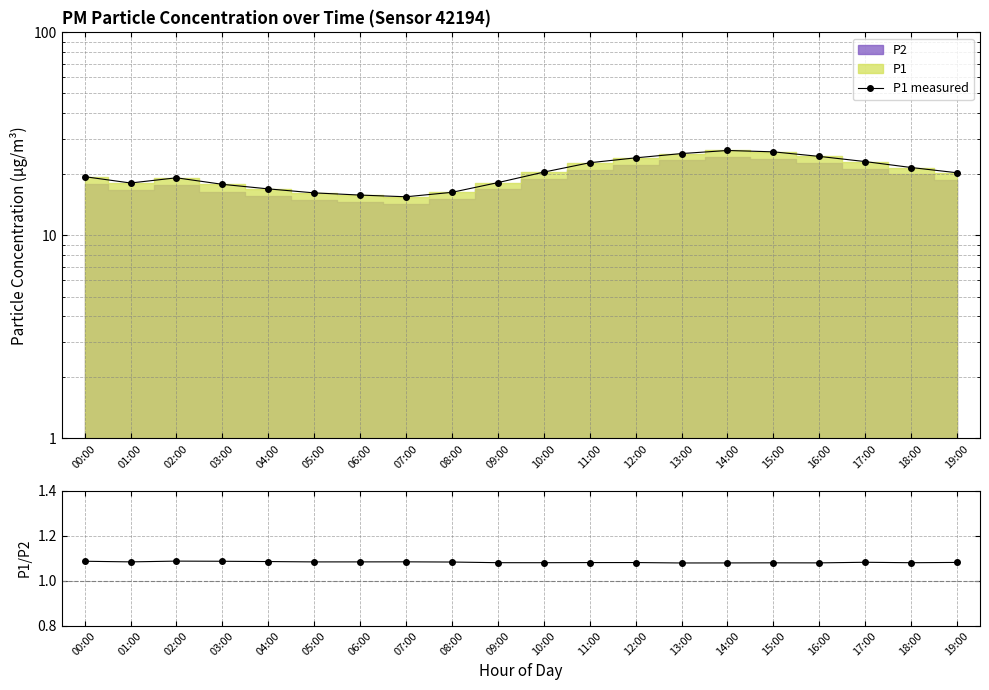

Which series has the largest total across all categories?

P1 measured